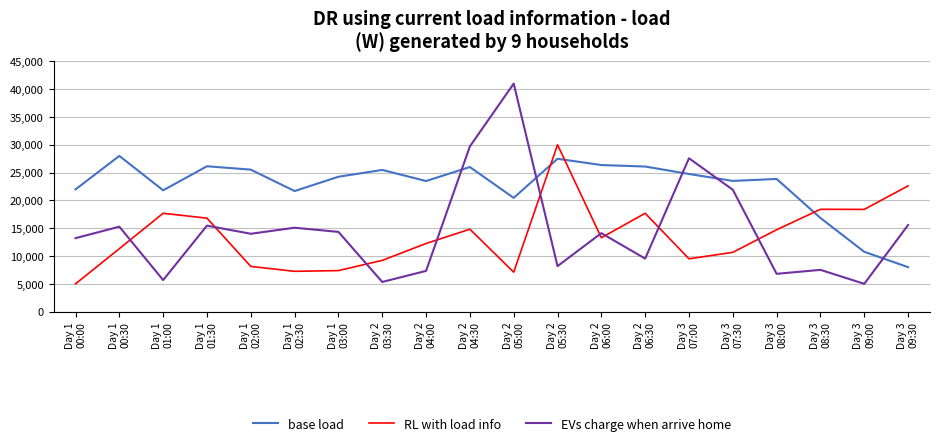

Is this an area chart (filled region under the line)?

No